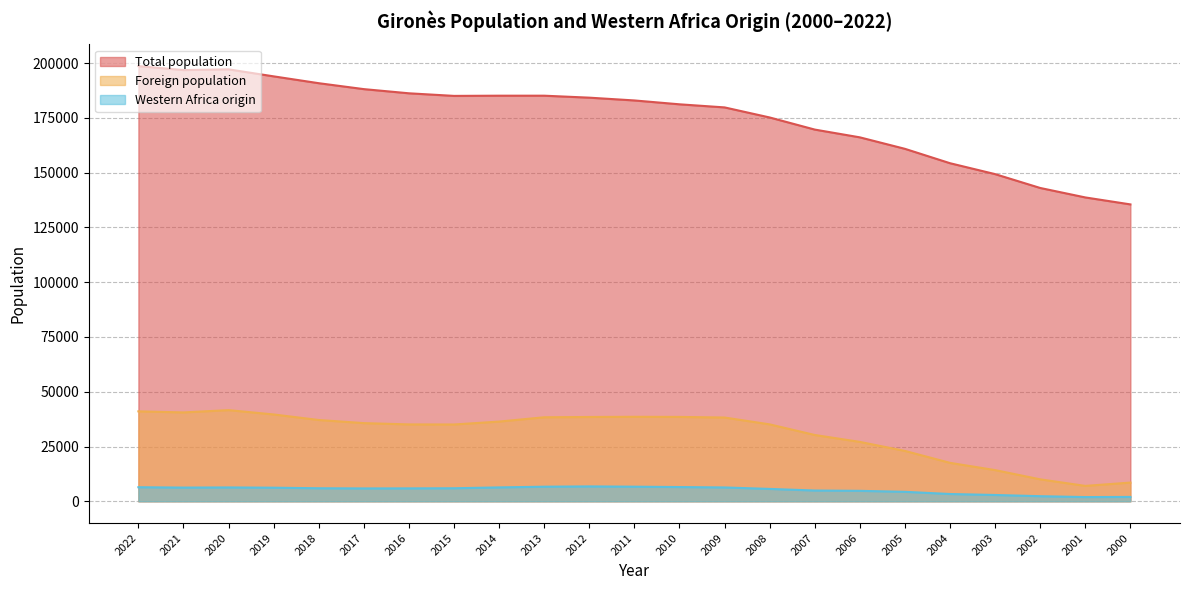

True or false: Foreign population and Western Africa origin cross at least once.

False